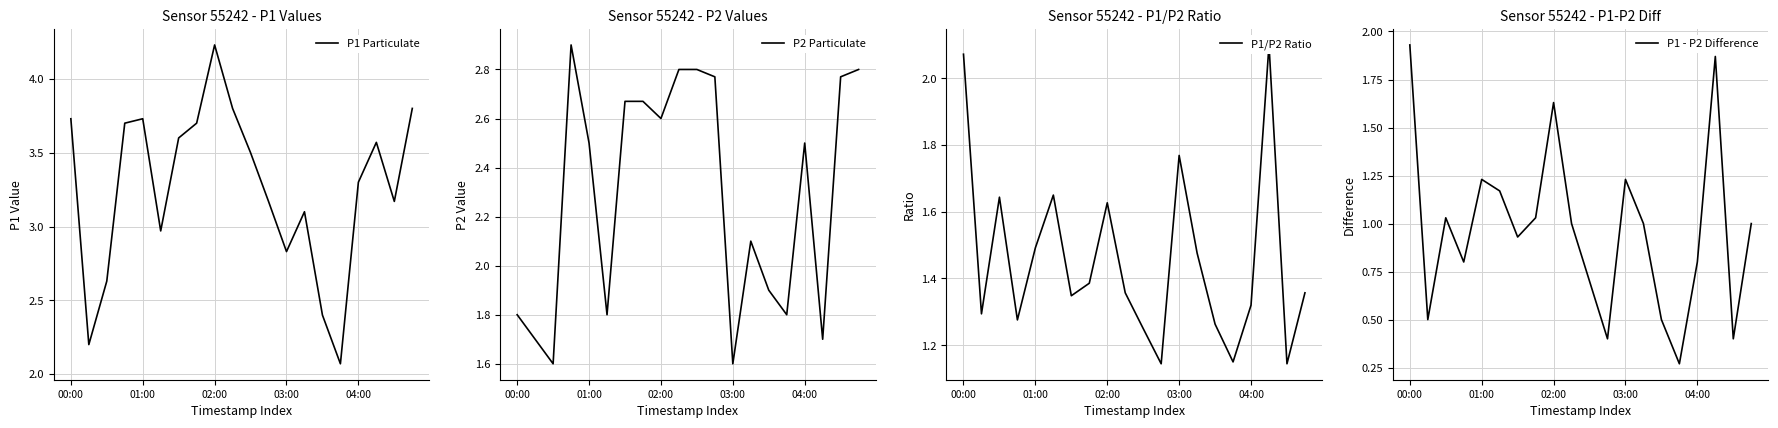

True or false: P1 Particulate has a value of 3.3 at 04:00.

True